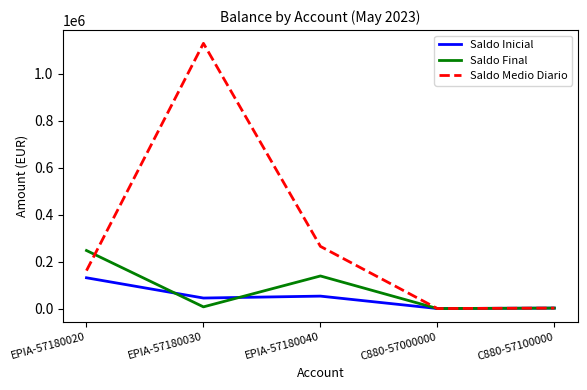

Which series changed the most between EPIA-57180040 and C880-57000000?

Saldo Medio Diario